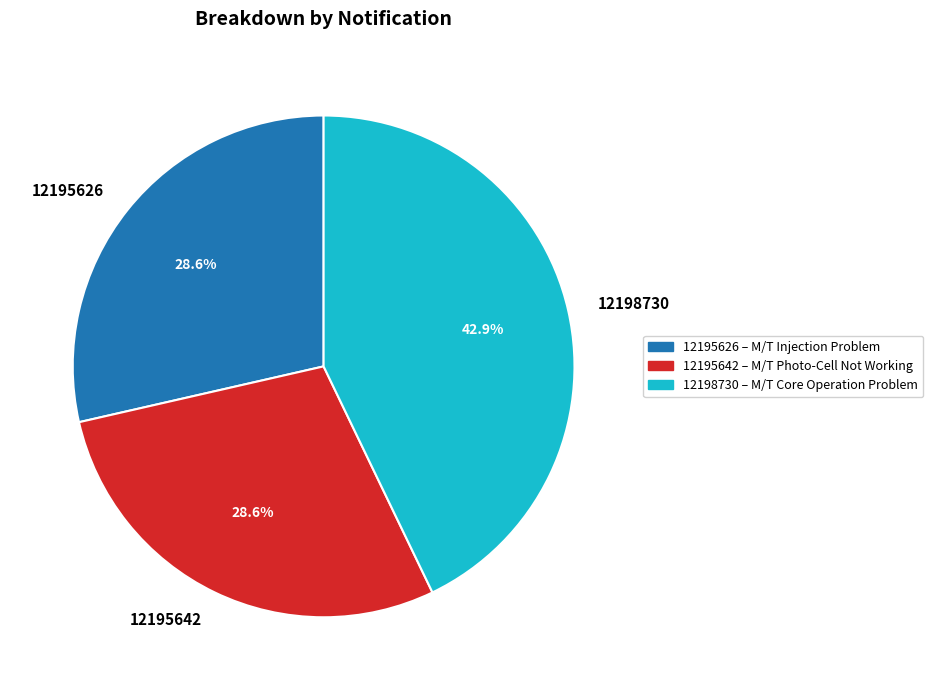

Between 12198730 and 12195642, which is larger?

12198730